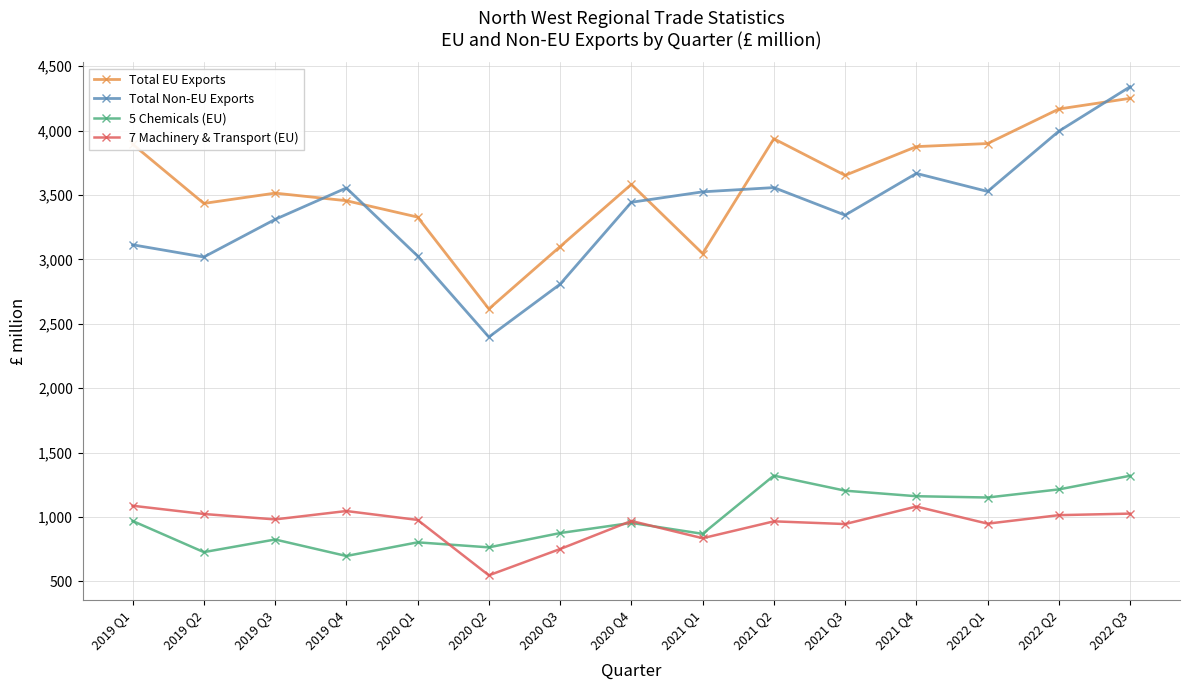

At which category is the sum across all series the highest?

2022 Q3